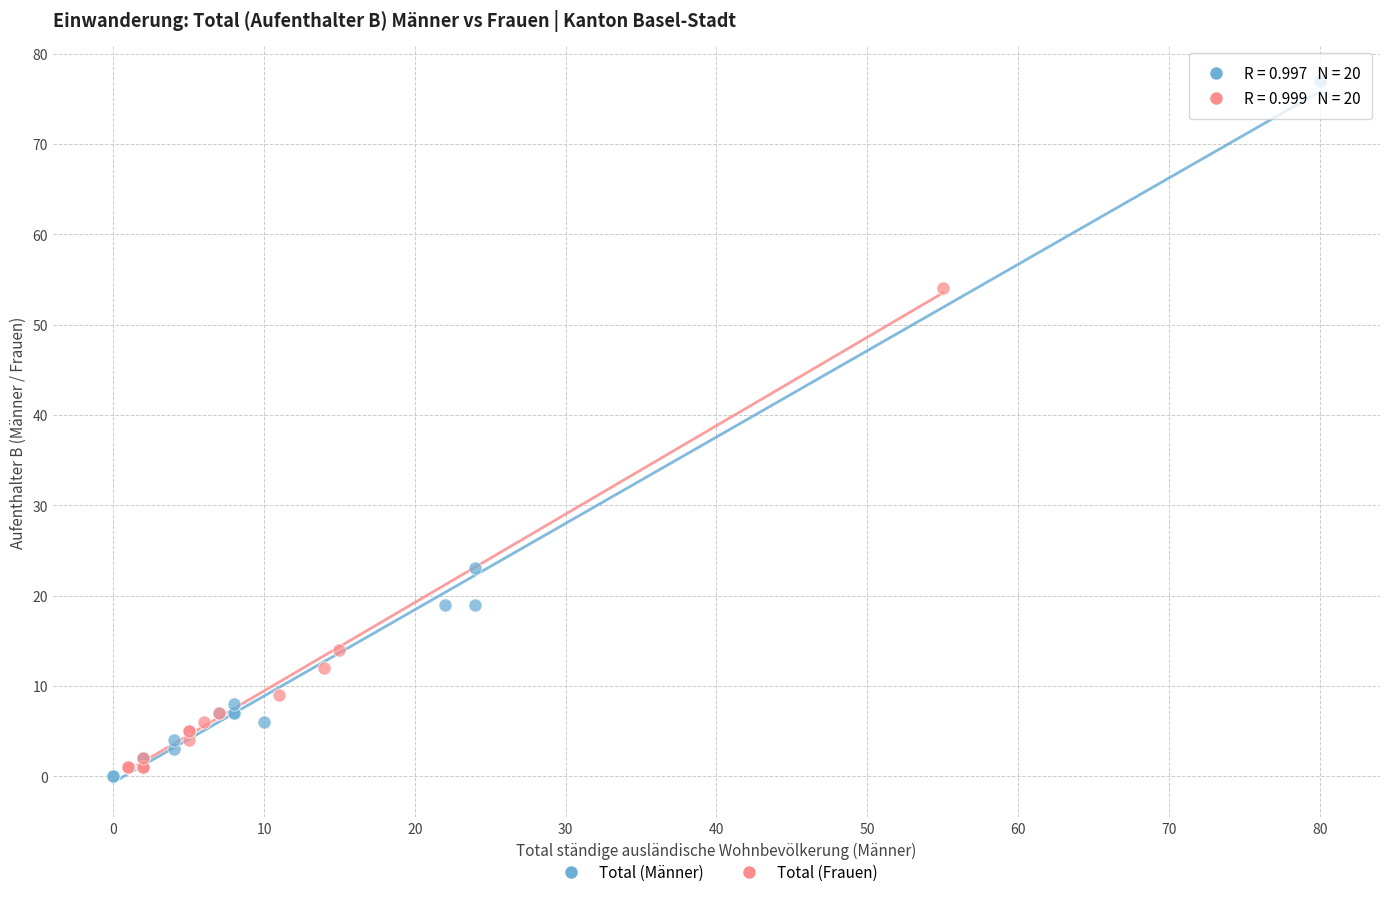

Which series has the largest Y range (max minus min)?

Total (Männer)